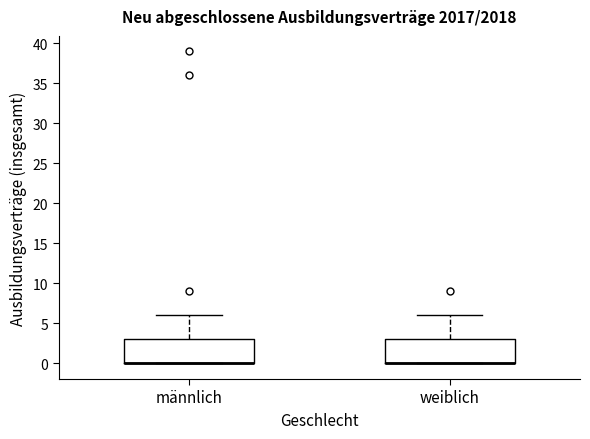

Reading left to right, transcribe this box plot: for each box, give where its median line is, the range the box spans, and where its two whiskers end, as read against the y-axis. The values are not printed on the chart, so give them approximately, as read against the axis.

männlich: median 0 (drawn on the box's lower edge), box 0 to 3, whiskers 0 to 6
weiblich: median 0 (drawn on the box's lower edge), box 0 to 3, whiskers 0 to 6